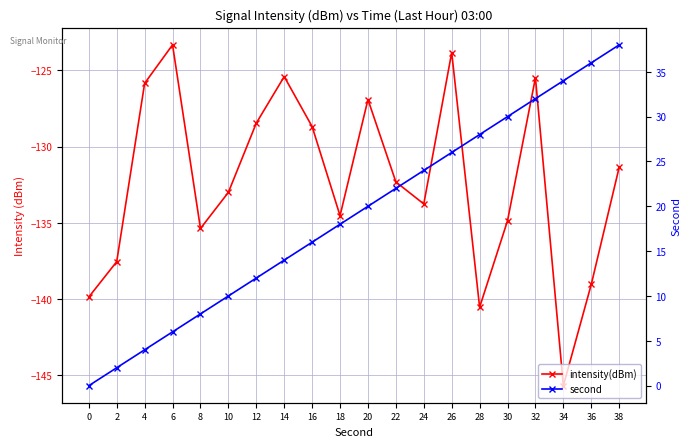

True or false: second and intensity(dBm) intersect in this chart.

False